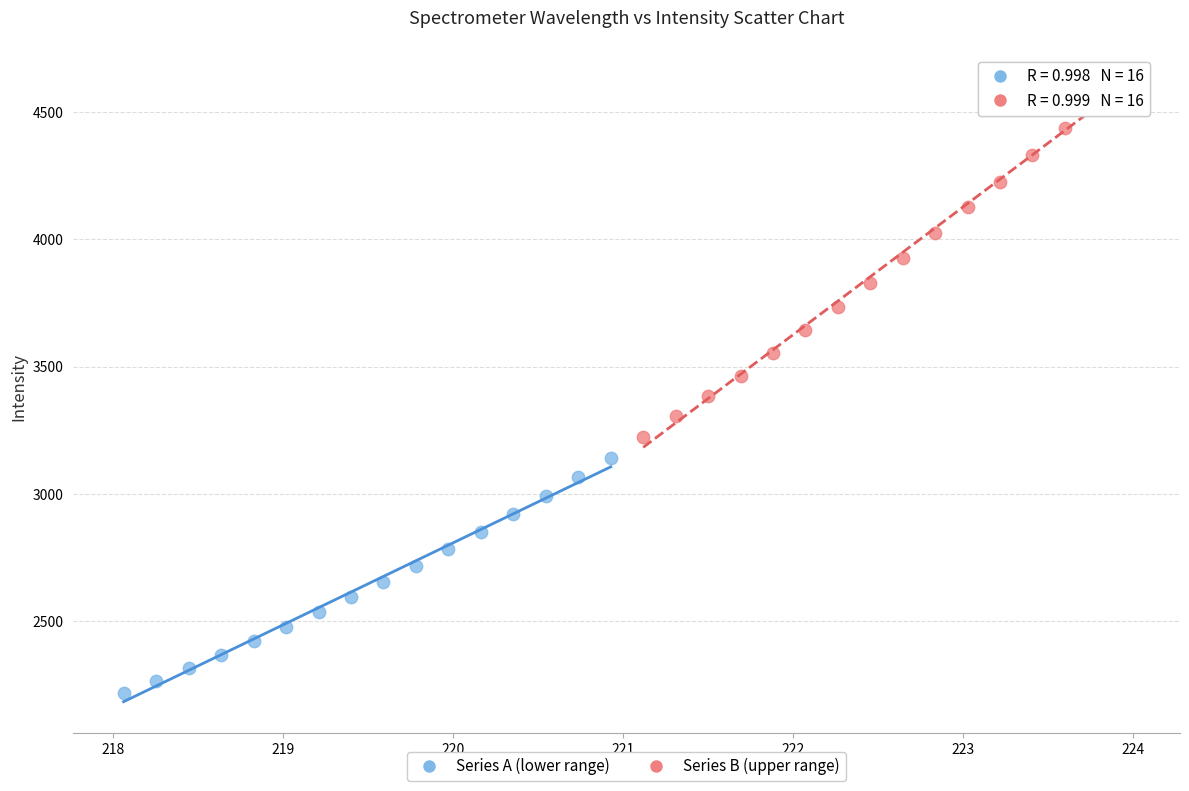

Which series contains the lowest Y value?

Series A (lower range)